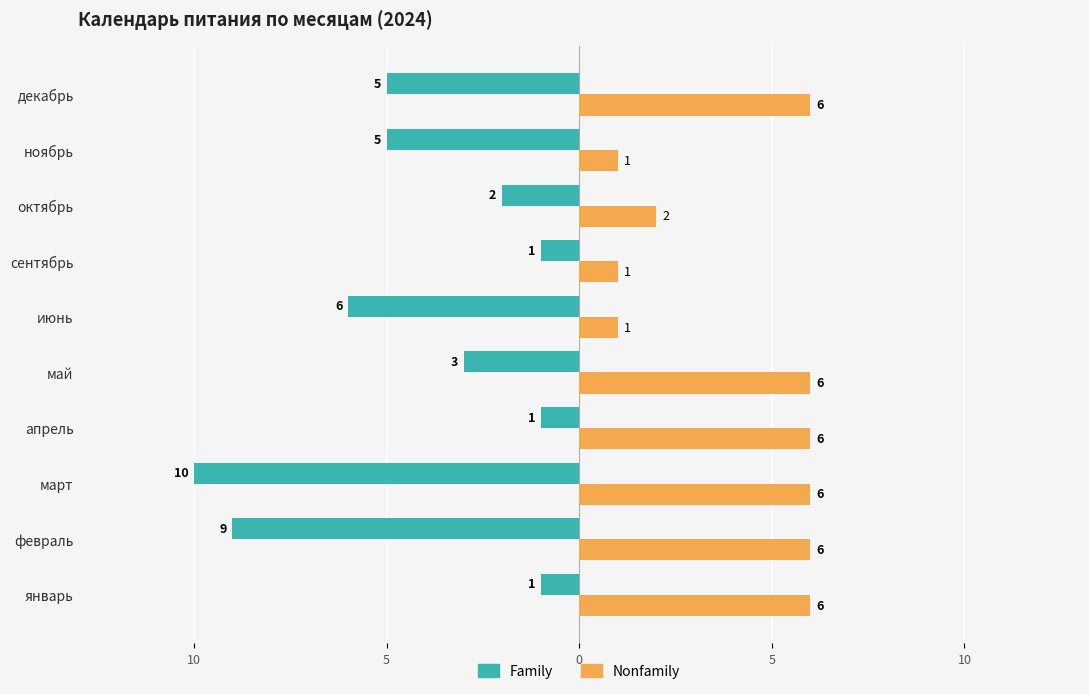

What are all the series names shown in the legend?

Family, Nonfamily